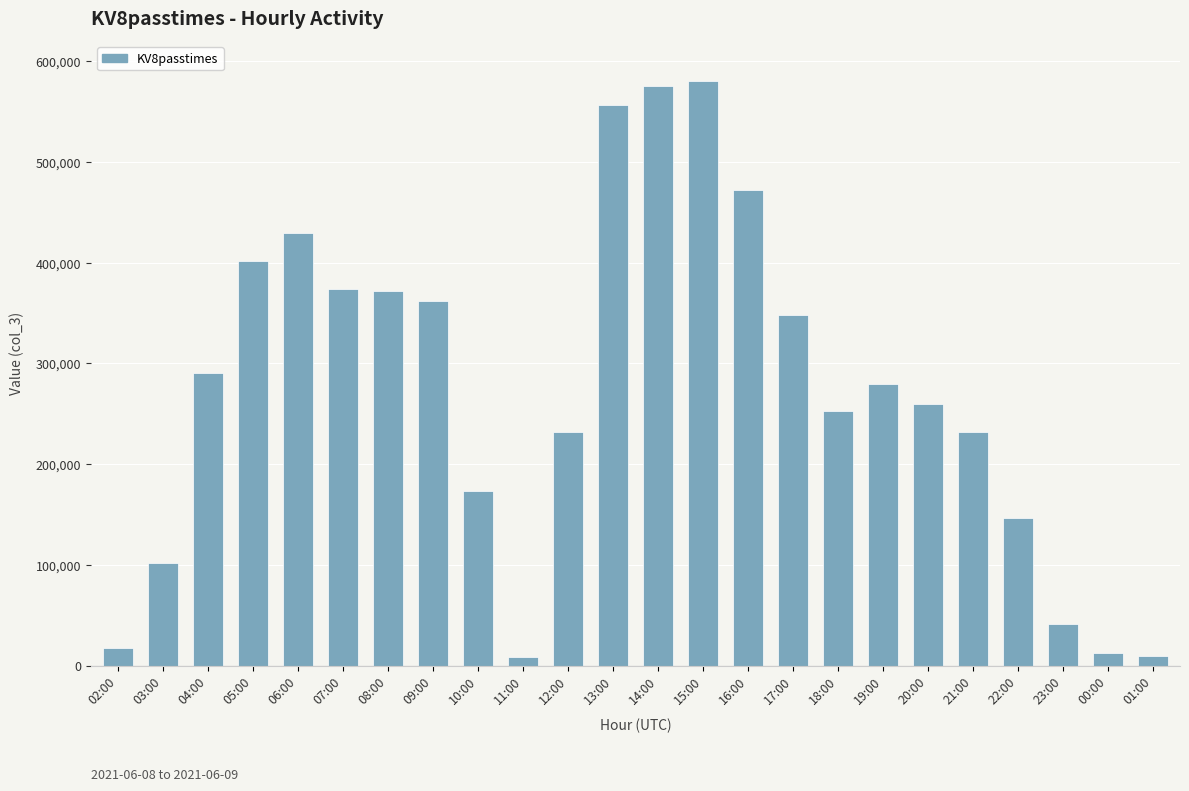

The chart shows a value of 8668 at 11:00. True or false?

True